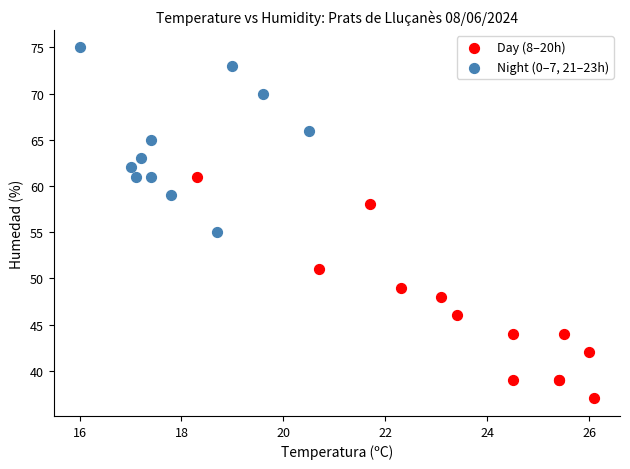

What are all the series names shown in the legend?

Day (8–20h), Night (0–7, 21–23h)